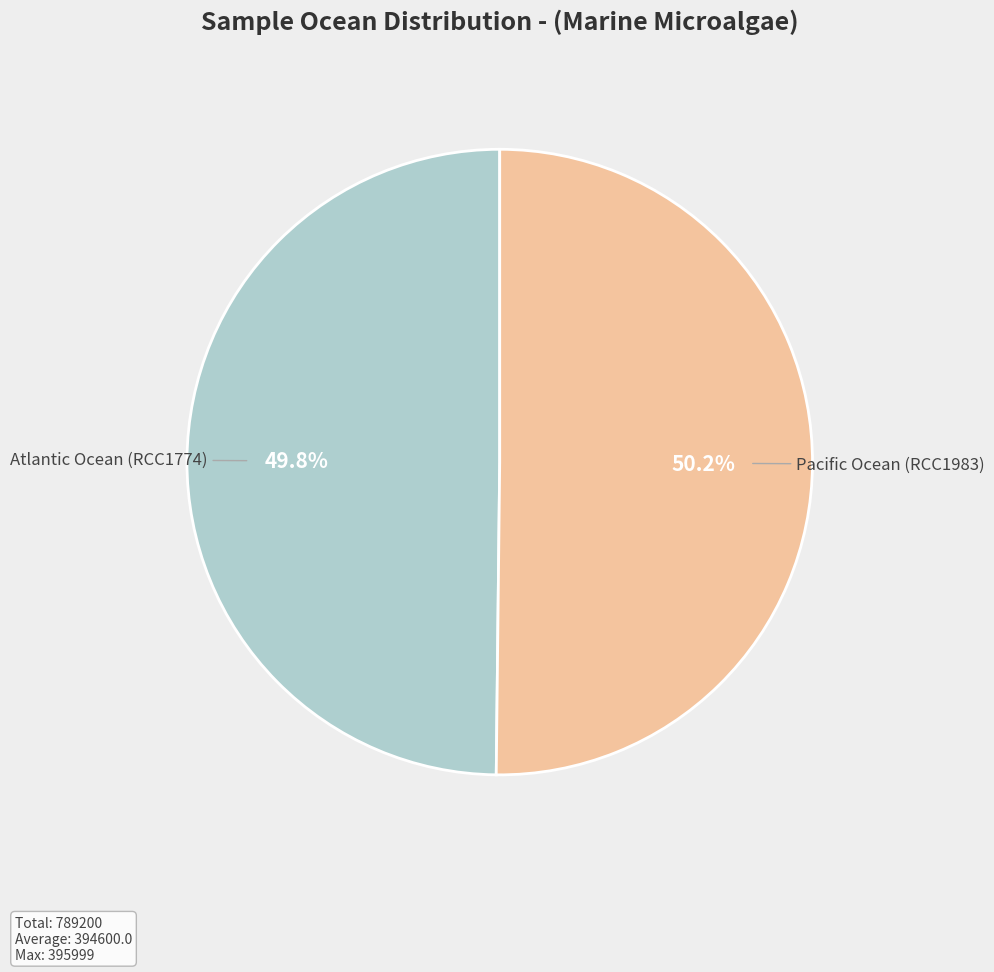

How many segments does this pie chart have?

2